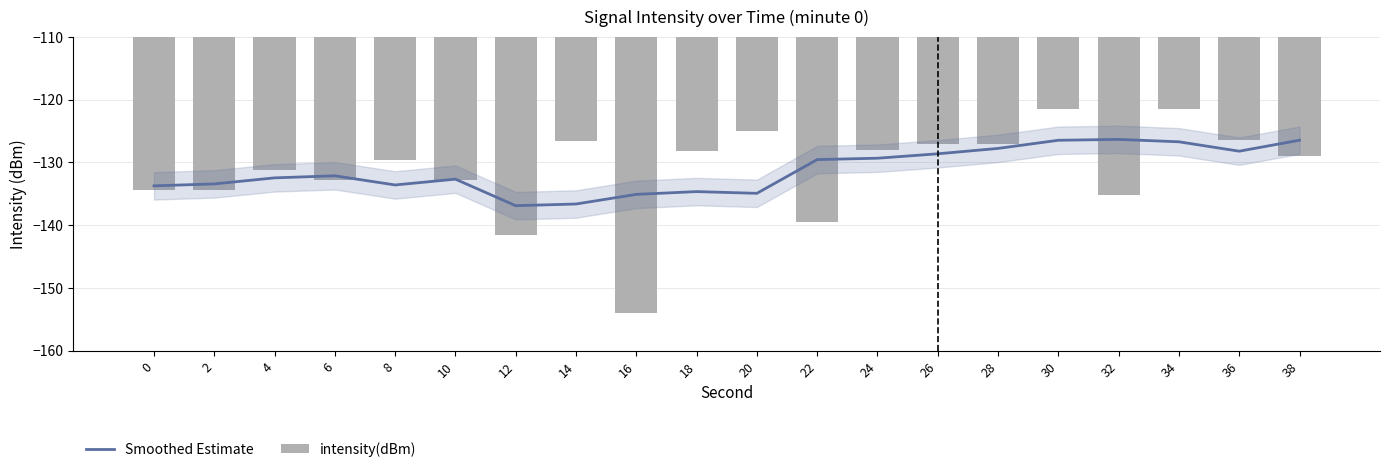

Is it true that intensity(dBm) equals -134.4 at 0?

True